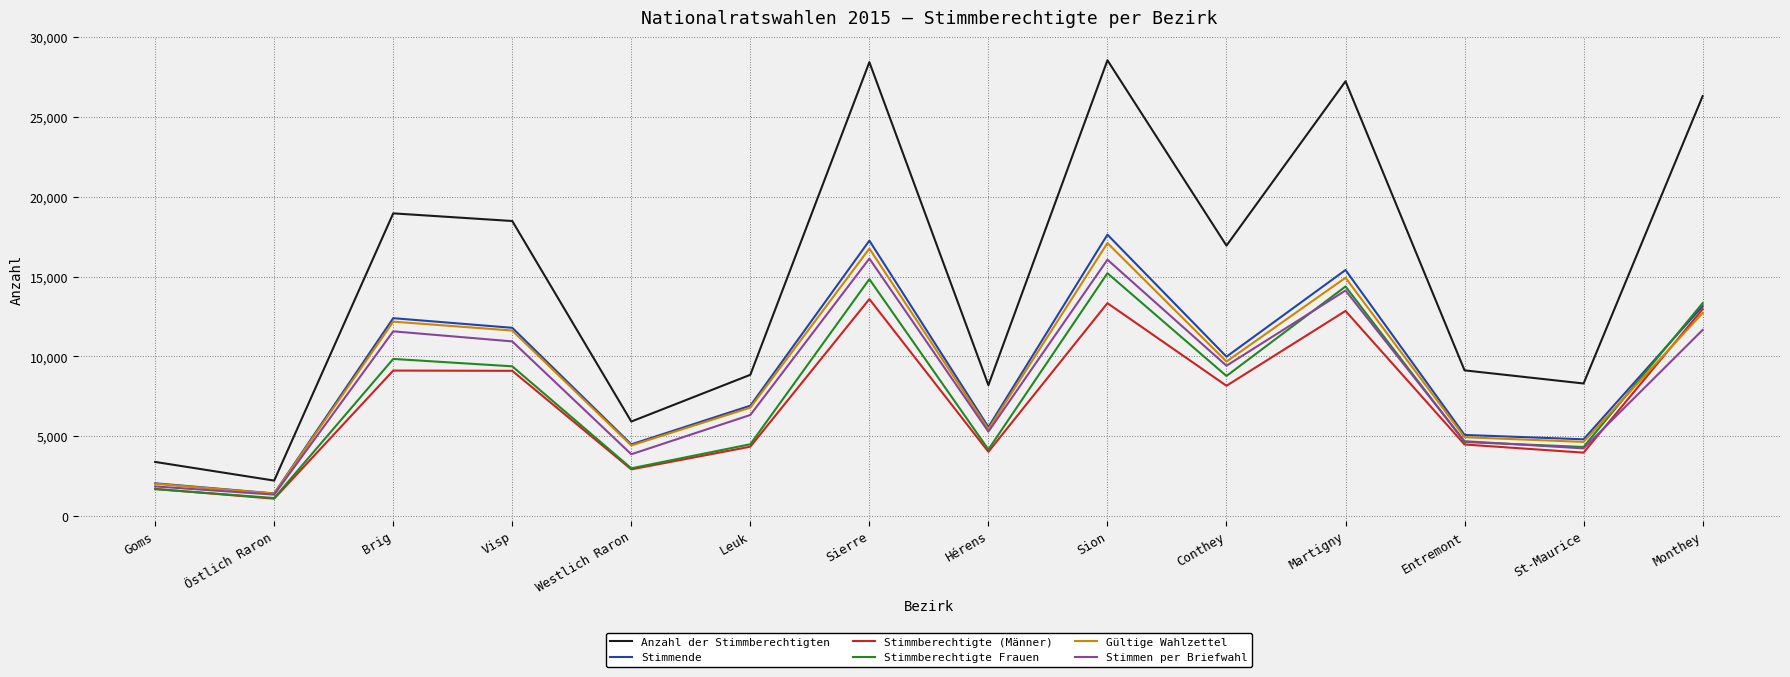

Between Östlich Raron and Brig, which series saw the biggest shift?

Anzahl der Stimmberechtigten